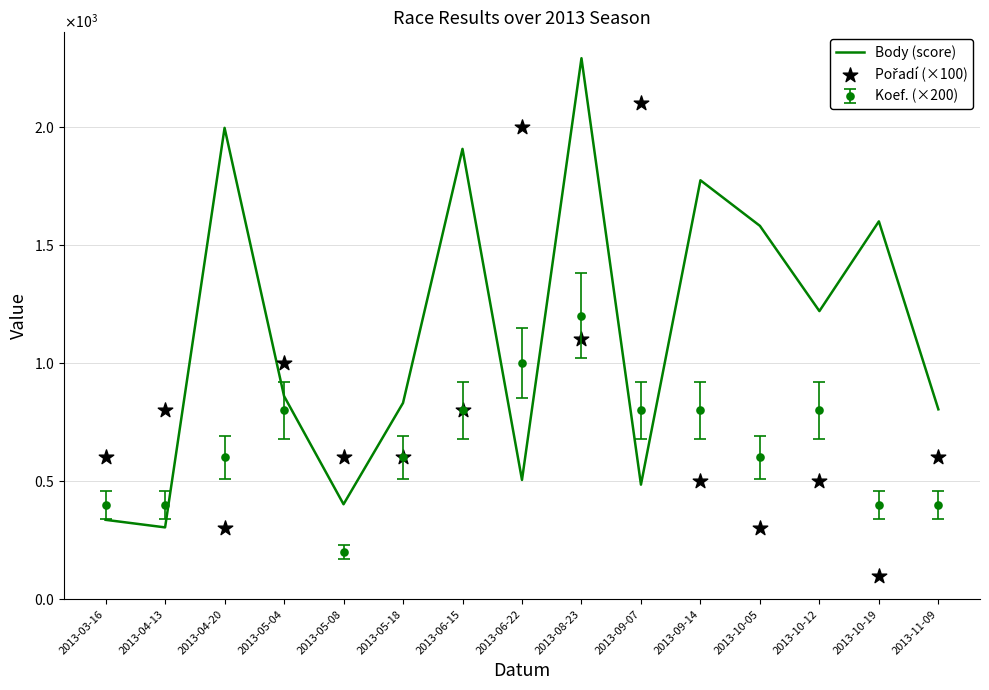

What is the total value across all series at 2013-03-16?

936